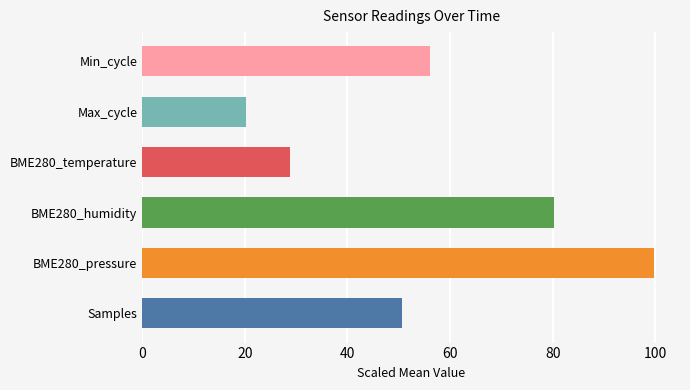

What is the minimum value shown in the chart?

20.2